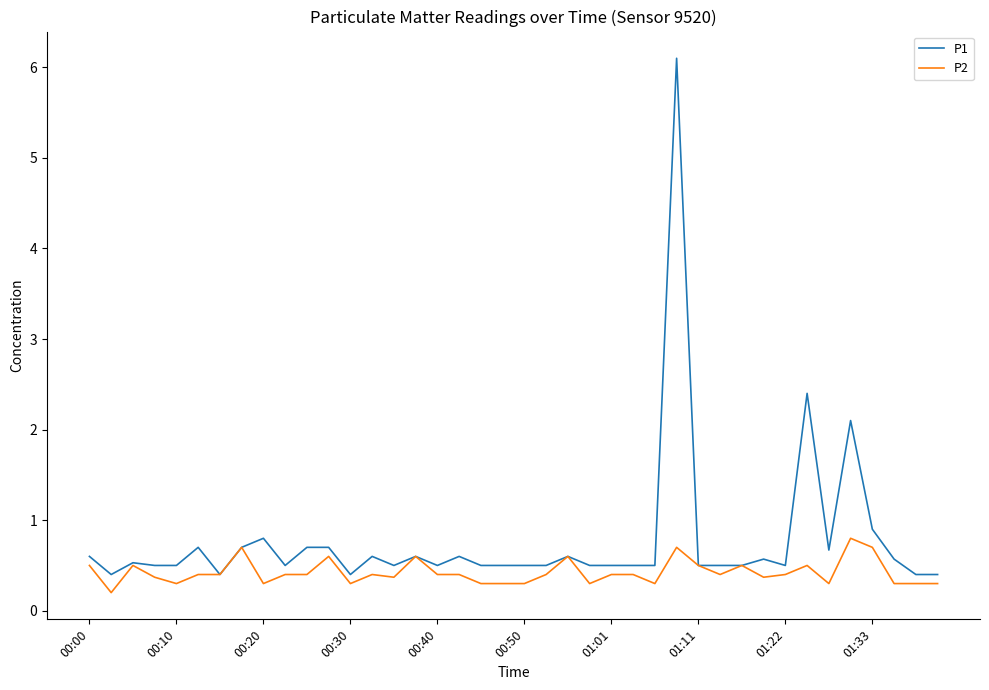

True or false: P2 has more than 0 points higher than both neighbors.

True